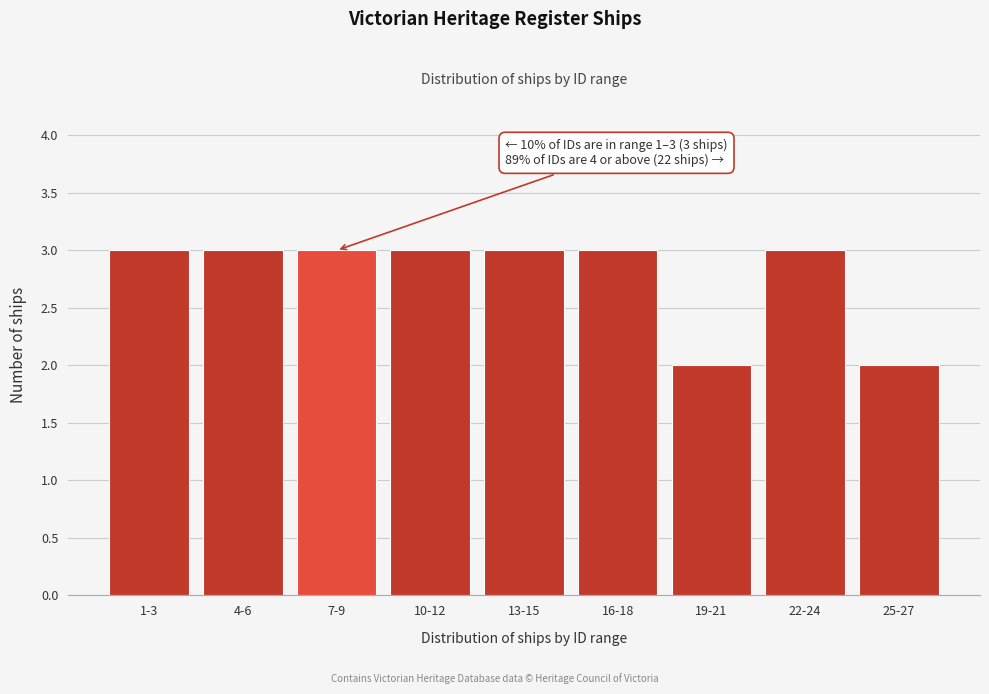

Reading left to right, list all the values displayed in this chart.

1-3=3	4-6=3	7-9=3	10-12=3	13-15=3	16-18=3	19-21=2	22-24=3	25-27=2